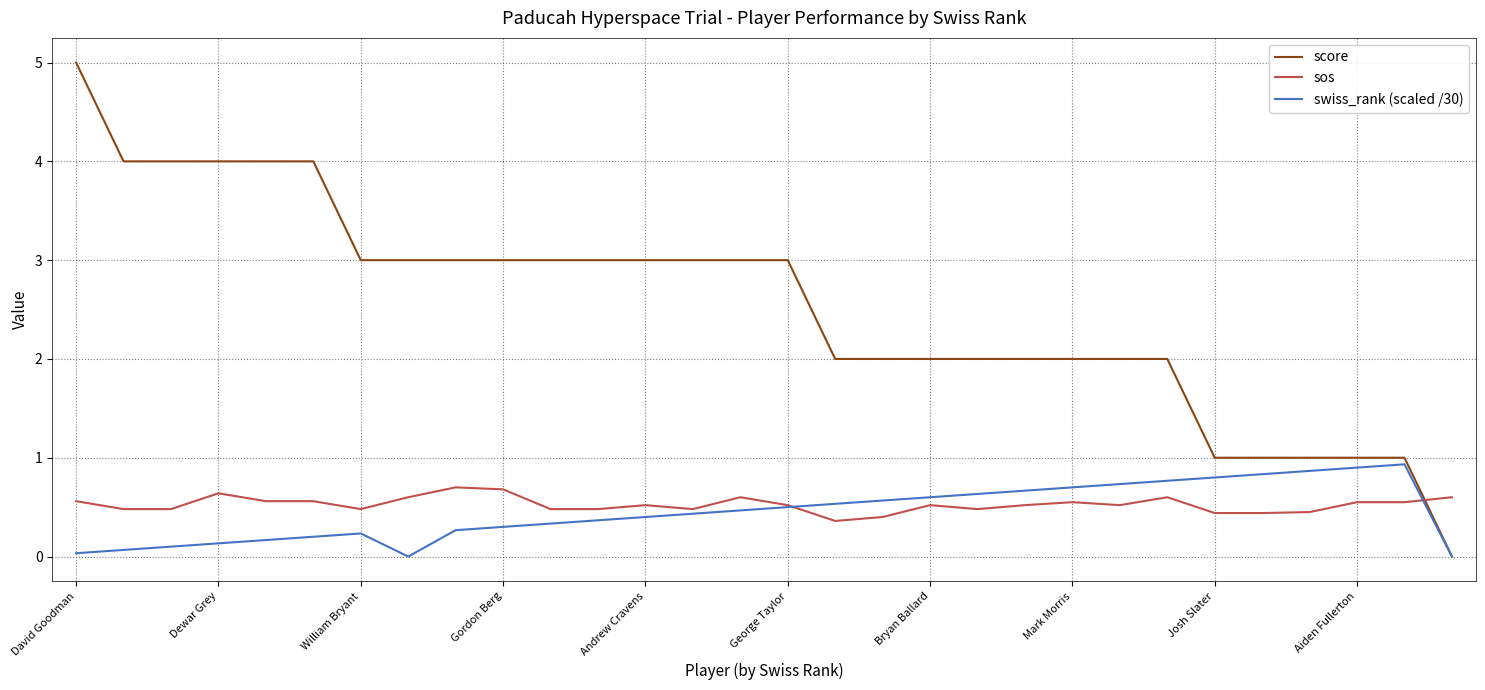

Is this an area chart (filled region under the line)?

No